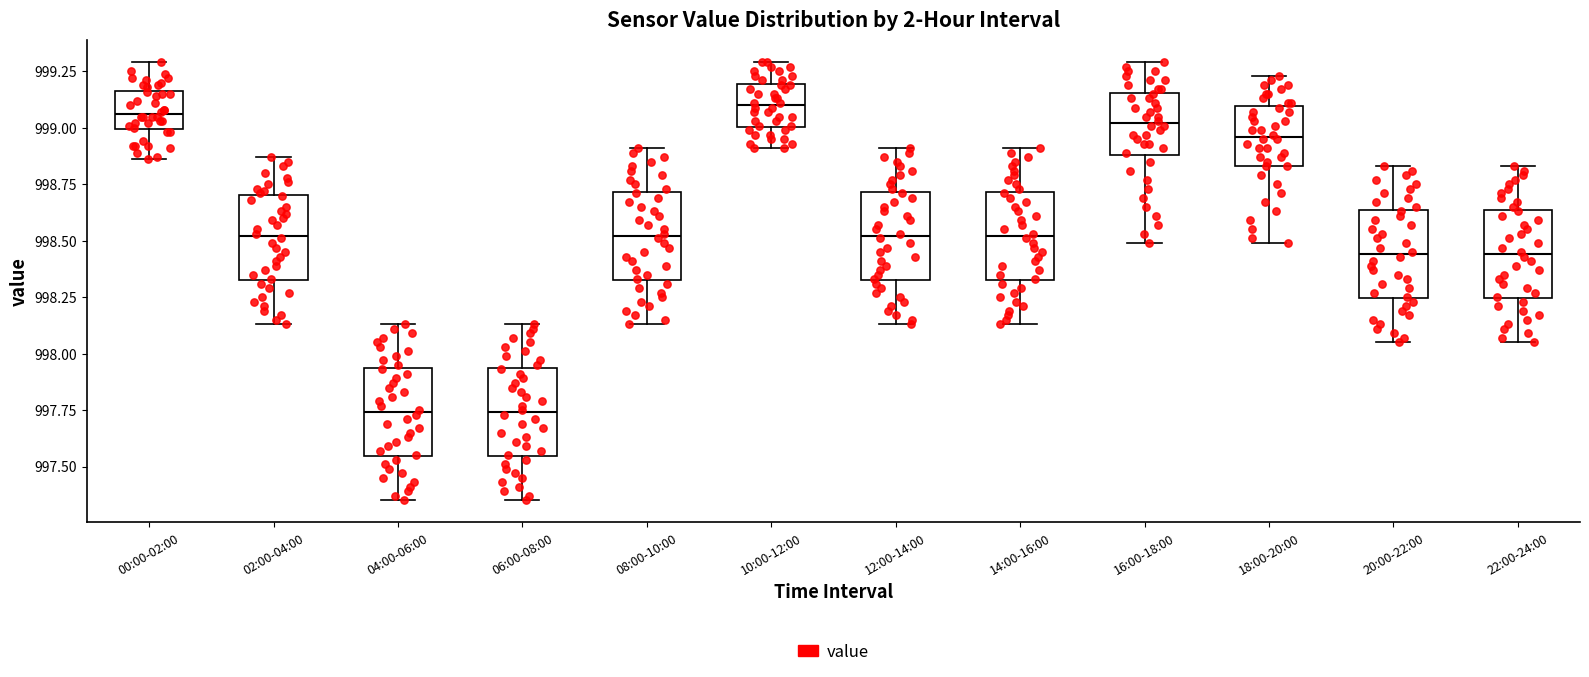

Reading left to right, transcribe this box plot: for each box, give where its median line is, the range the box spans, and where its two whiskers end, as read against the y-axis. The values are not printed on the chart, so give them approximately, as read against the axis.

00:00-02:00: median 999.05, box 999.00 to 999.15, whiskers 998.85 to 999.30
02:00-04:00: median 998.50, box 998.35 to 998.70, whiskers 998.15 to 998.85
04:00-06:00: median 997.75, box 997.55 to 997.95, whiskers 997.35 to 998.15
06:00-08:00: median 997.75, box 997.55 to 997.95, whiskers 997.35 to 998.15
08:00-10:00: median 998.50, box 998.35 to 998.70, whiskers 998.15 to 998.90
10:00-12:00: median 999.10, box 999.00 to 999.20, whiskers 998.90 to 999.30
12:00-14:00: median 998.50, box 998.35 to 998.70, whiskers 998.15 to 998.90
14:00-16:00: median 998.50, box 998.35 to 998.70, whiskers 998.15 to 998.90
16:00-18:00: median 999.00, box 998.90 to 999.15, whiskers 998.50 to 999.30
18:00-20:00: median 998.95, box 998.85 to 999.10, whiskers 998.50 to 999.25
20:00-22:00: median 998.45, box 998.25 to 998.65, whiskers 998.05 to 998.85
22:00-24:00: median 998.45, box 998.25 to 998.65, whiskers 998.05 to 998.85